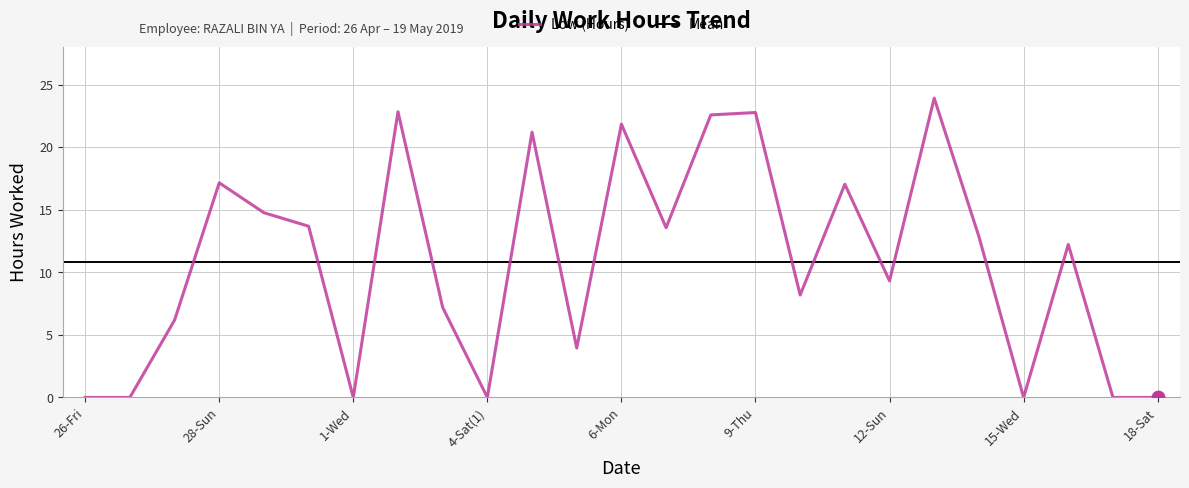

Between 28-Sun and 11-Sat, which is larger?

28-Sun